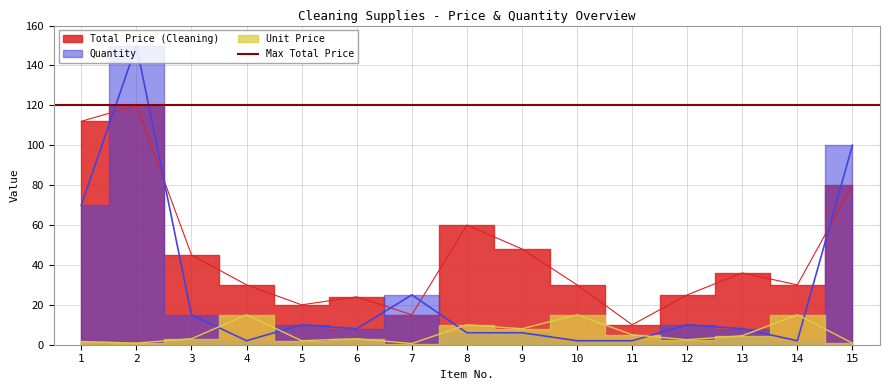

Reading right to left, transcribe all the data shown in this chart.

Total Price (Cleaning): 15=80.0	14=30.0	13=36.0	12=25.0	11=10.0	10=30.0	9=48.0	8=60.0	7=15.0	6=24.0	5=20.0	4=30.0	3=45.0	2=120.0	1=112.0
Quantity: 15=100.0	14=2.0	13=8.0	12=10.0	11=2.0	10=2.0	9=6.0	8=6.0	7=25.0	6=8.0	5=10.0	4=2.0	3=15.0	2=150.0	1=70.0
Unit Price: 15=0.8	14=15.0	13=4.5	12=2.5	11=5.0	10=15.0	9=8.0	8=10.0	7=0.6	6=3.0	5=2.0	4=15.0	3=3.0	2=0.8	1=1.6